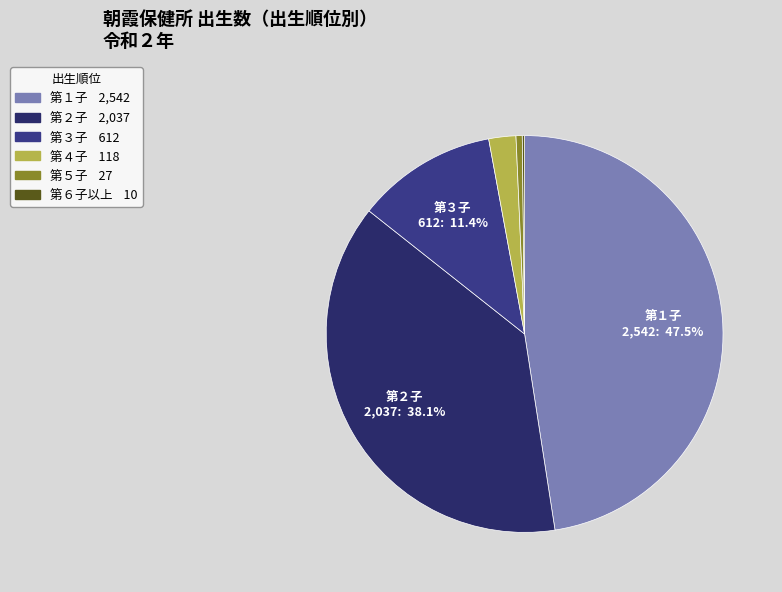

Which has a higher value, 第６子以上 or 第２子?

第２子